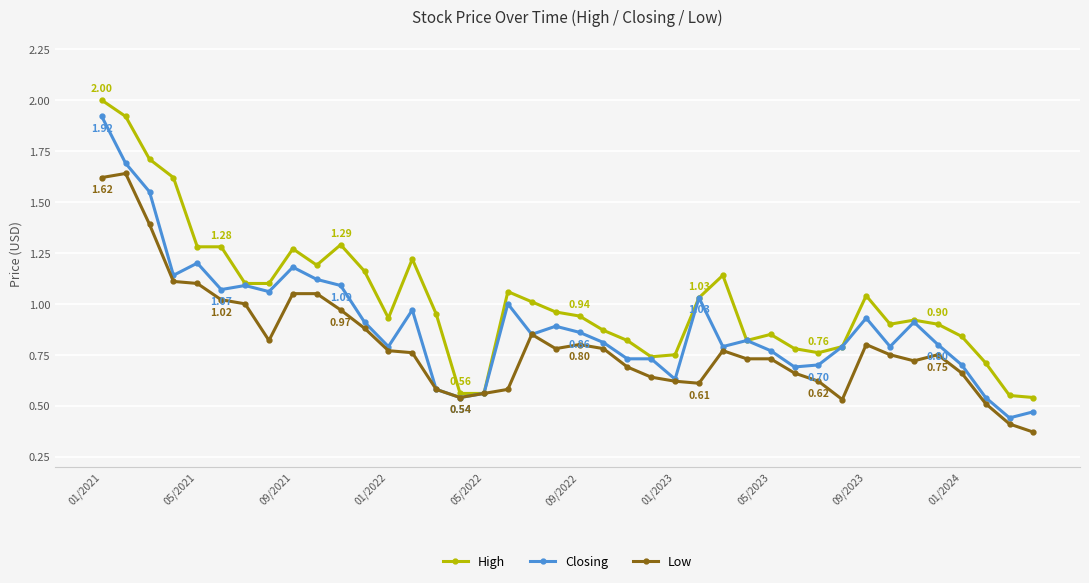

List the series in order of their overall mean, lowest first.

Low, Closing, High